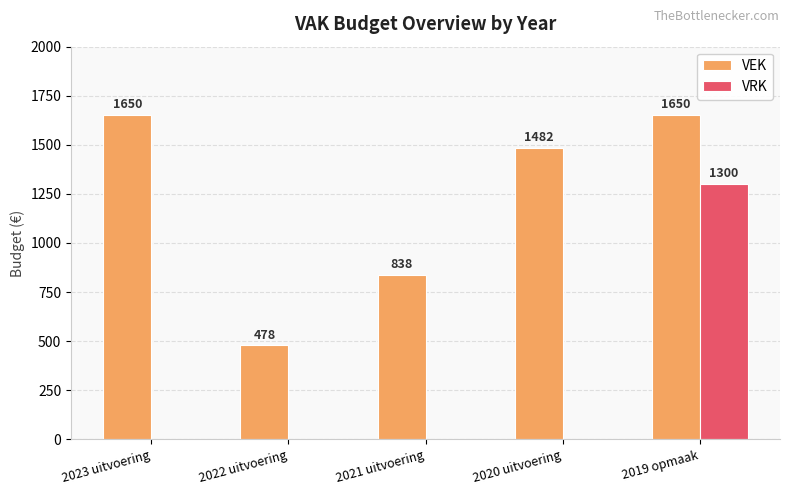

What is the greatest value displayed?

1650